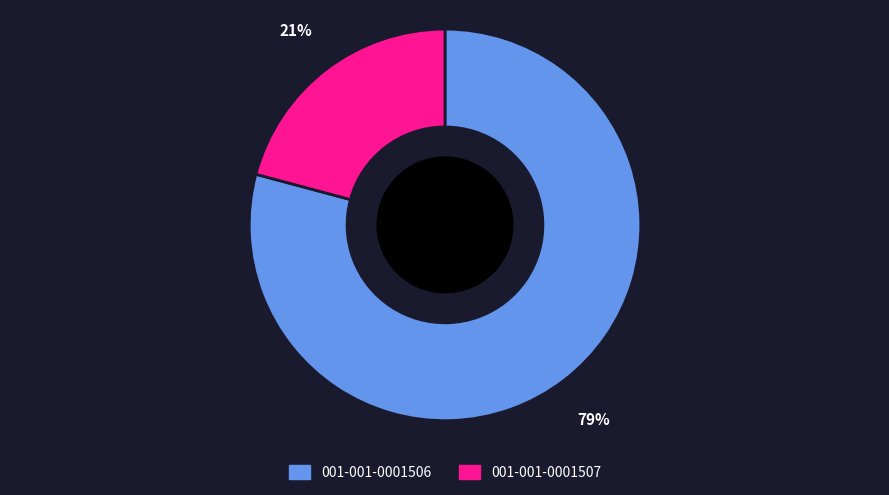

Which slice is the largest?

001-001-0001506